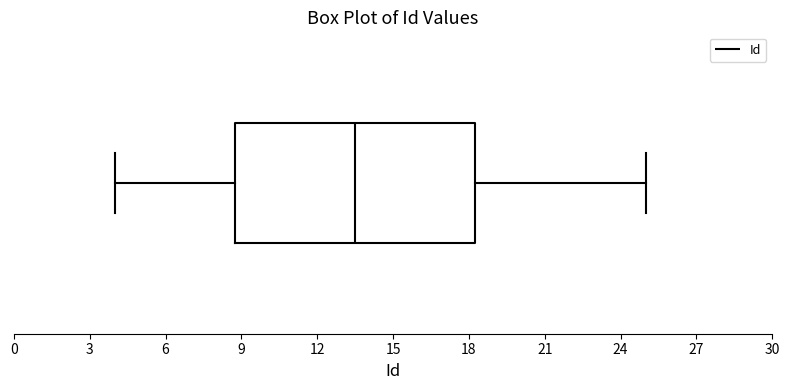

Transcribe this box plot: give where the median line is, the range the box spans, and where the two whiskers end, as read against the x-axis. The values are not printed on the chart, so give them approximately, as read against the axis.

median 13.5, box 9.0 to 18.5, whiskers 4.0 to 25.0